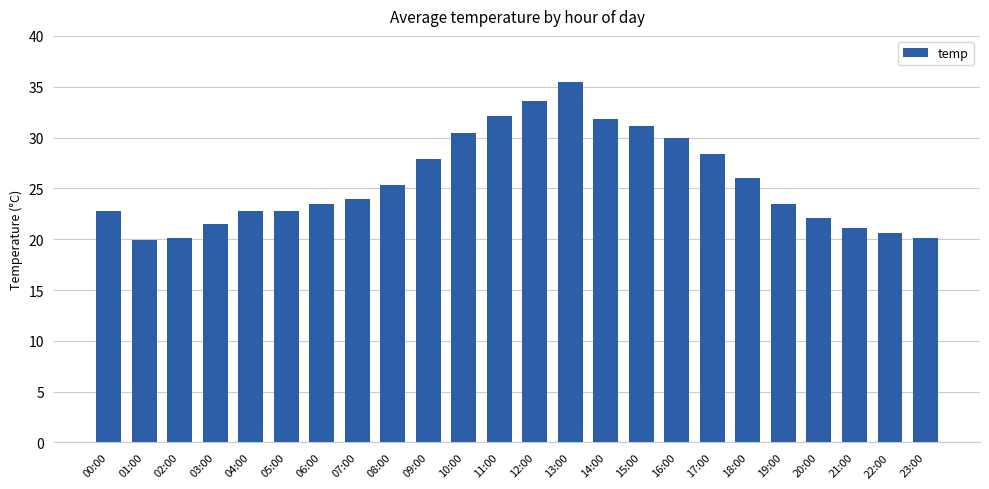

How many distinct data groups are displayed?

1